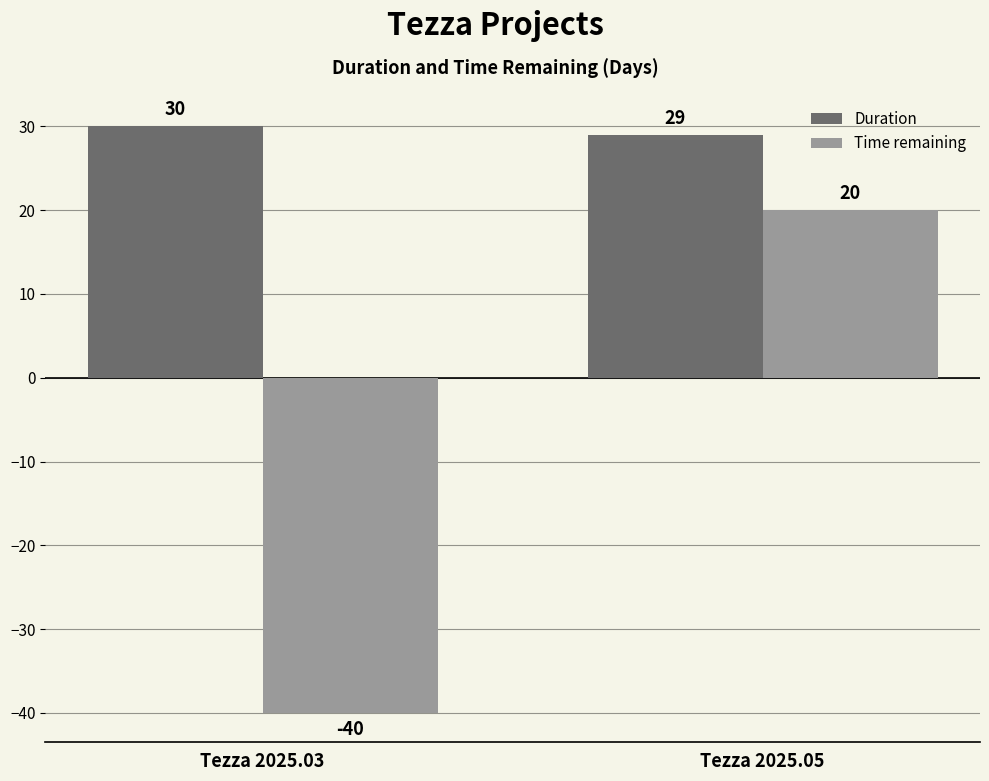

True or false: Time remaining has a value of 20 at Tezza 2025.05.

True